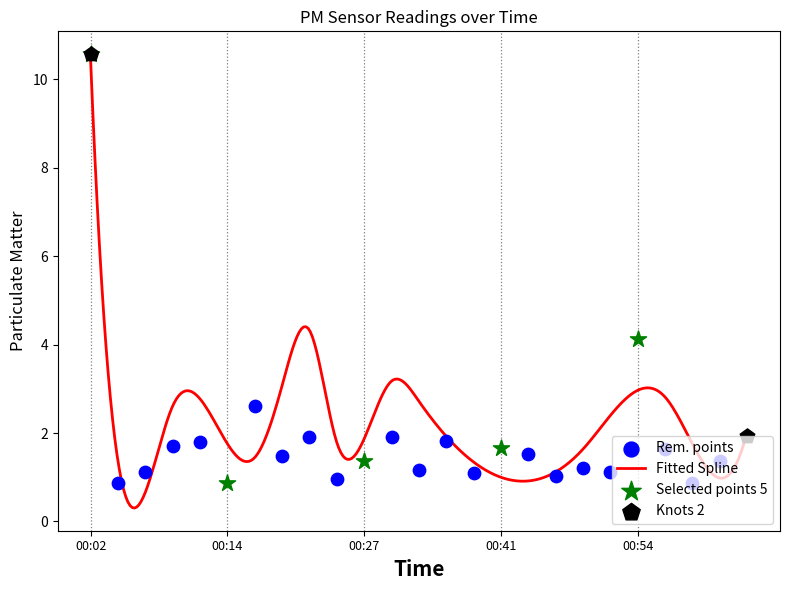

At which category is the sum across all series the highest?

00:02